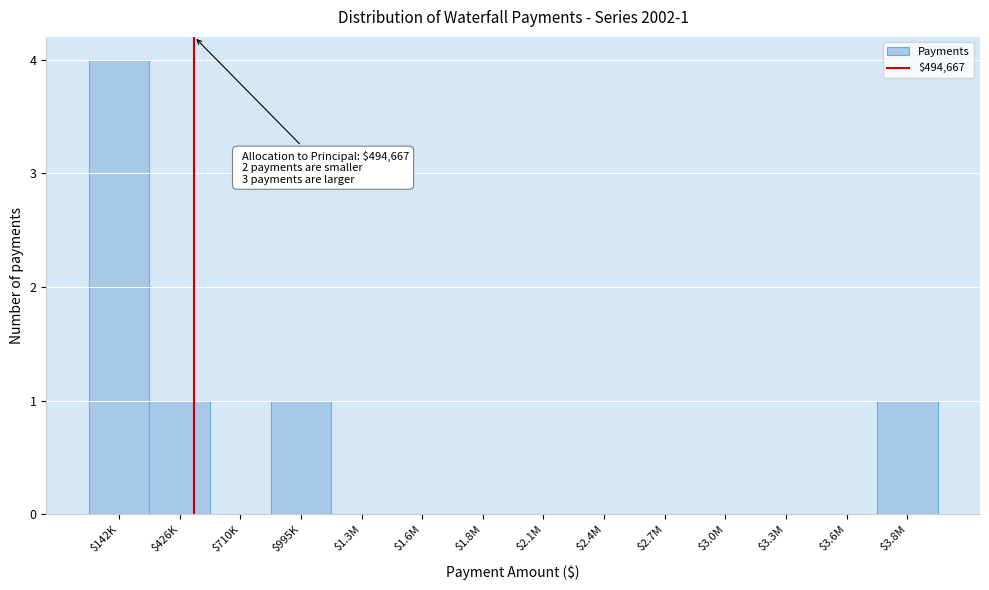

The value at $1.6M is 2. True or false?

False